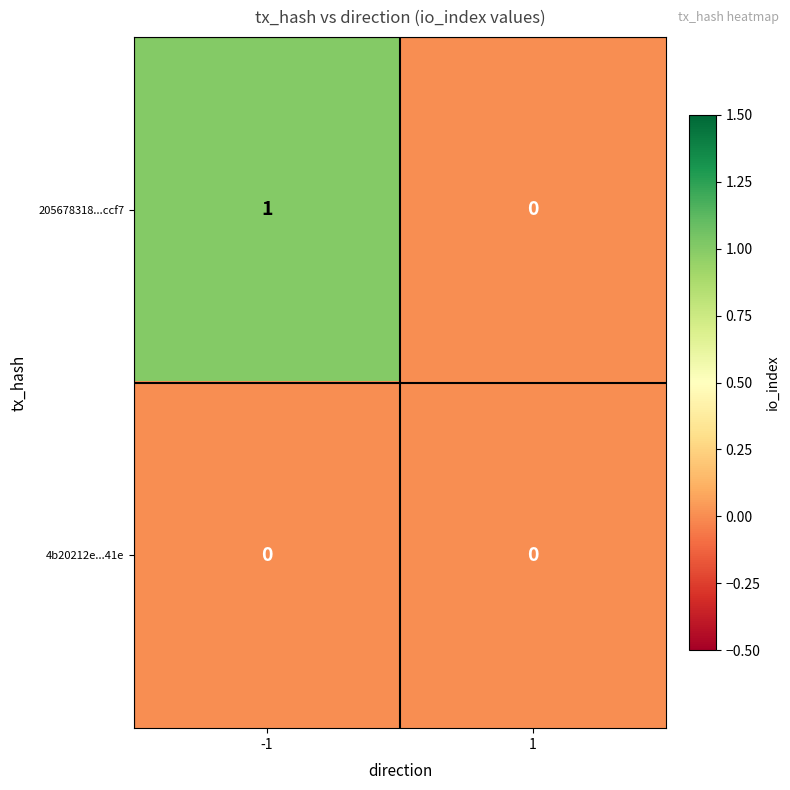

Which series has the largest total across all categories?

205678318...ccf7